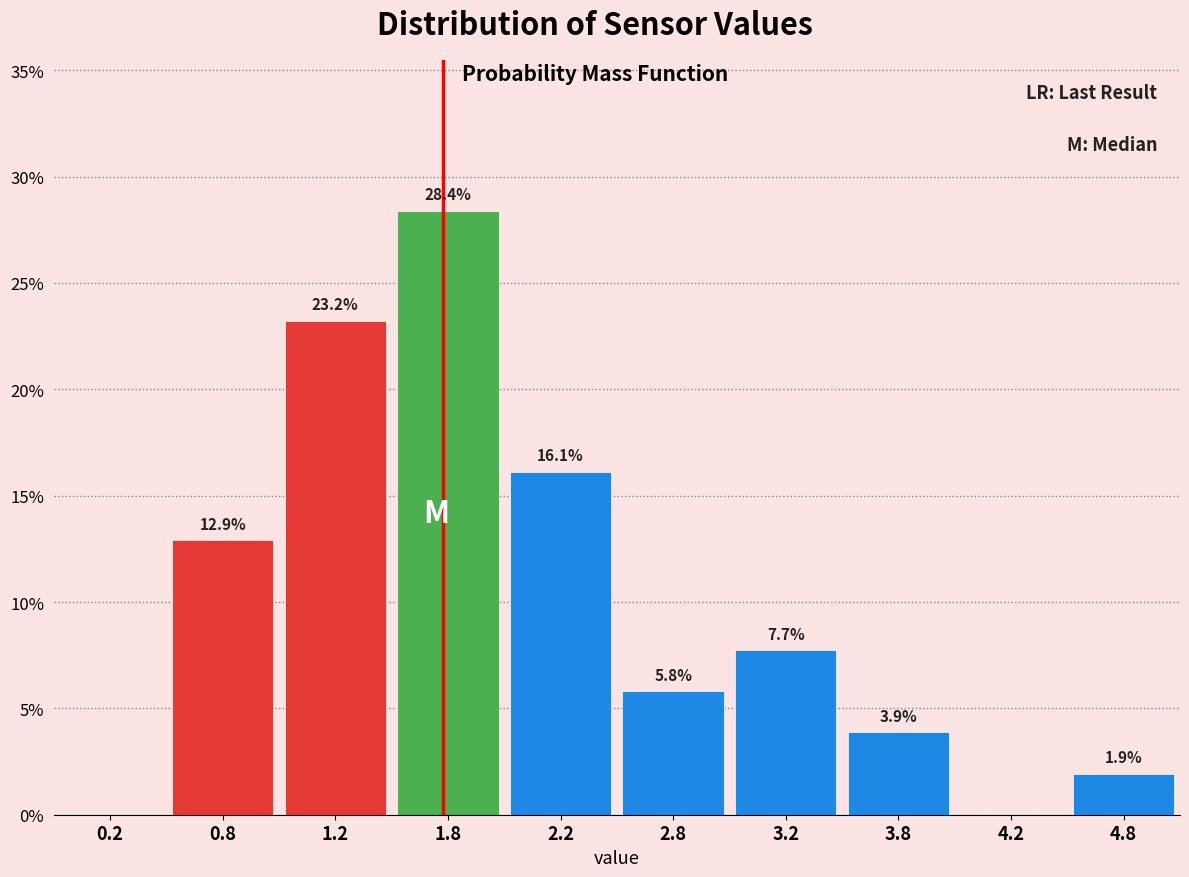

Over which range of the x-axis is the bar tallest?

1.5 to 2.0